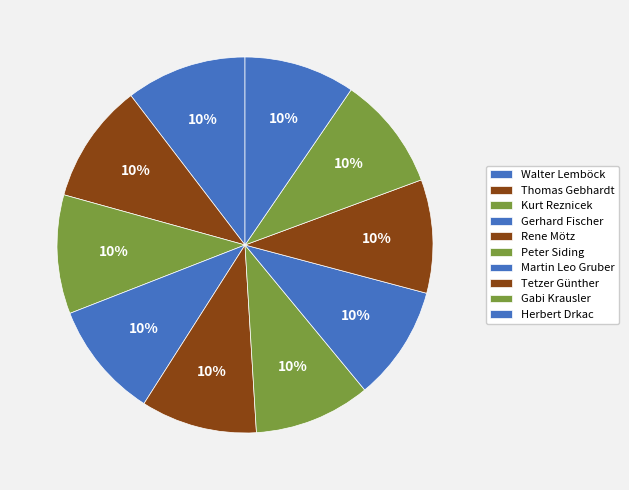

How many segments does this pie chart have?

10